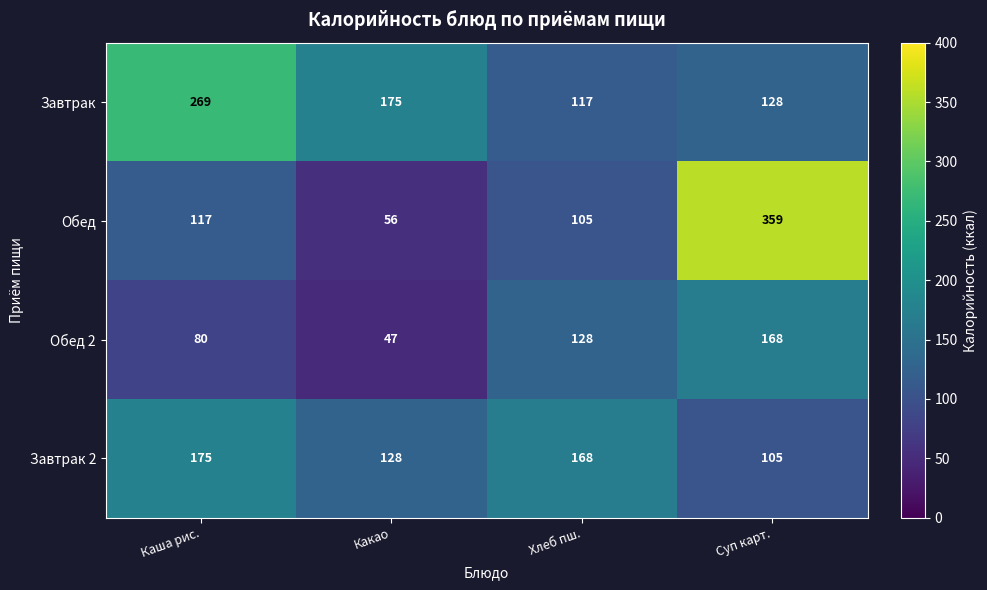

At which label does Завтрак 2 first exceed 168?

Каша рис.